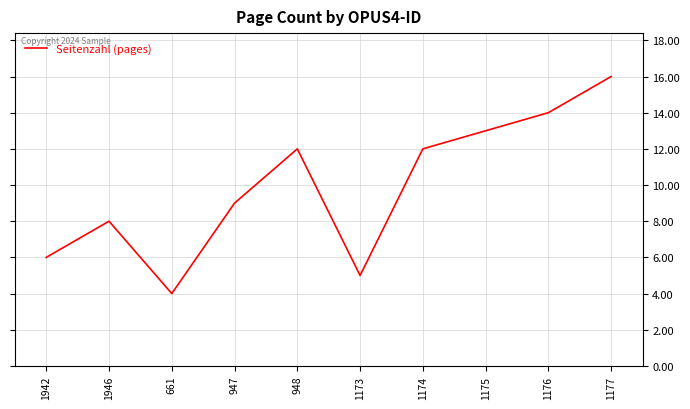

How many lines are shown in the chart?

1